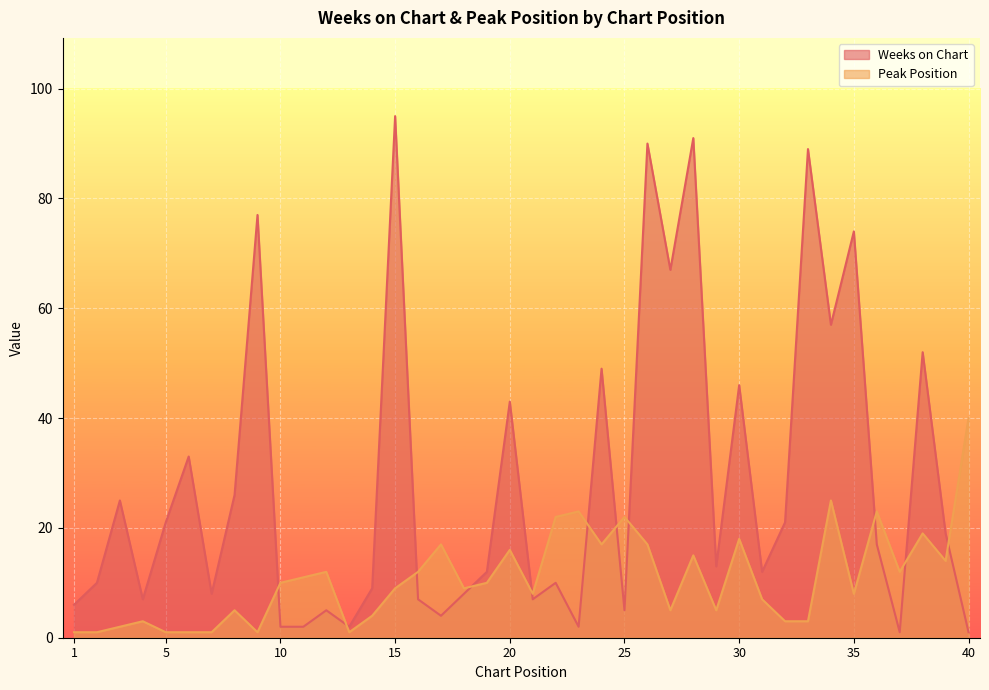

What is the average value of the Peak Position series?

11